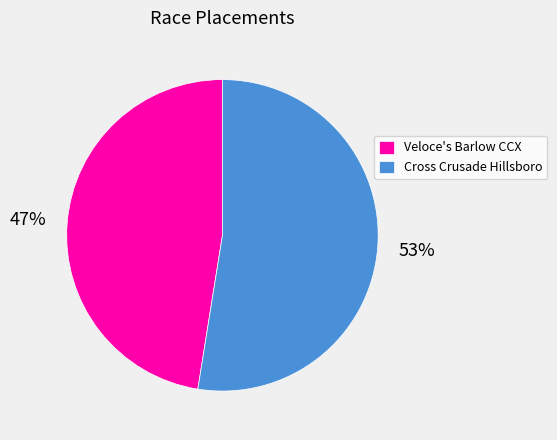

The Cross Crusade Hillsboro slice represents 41% of the pie. True or false?

False